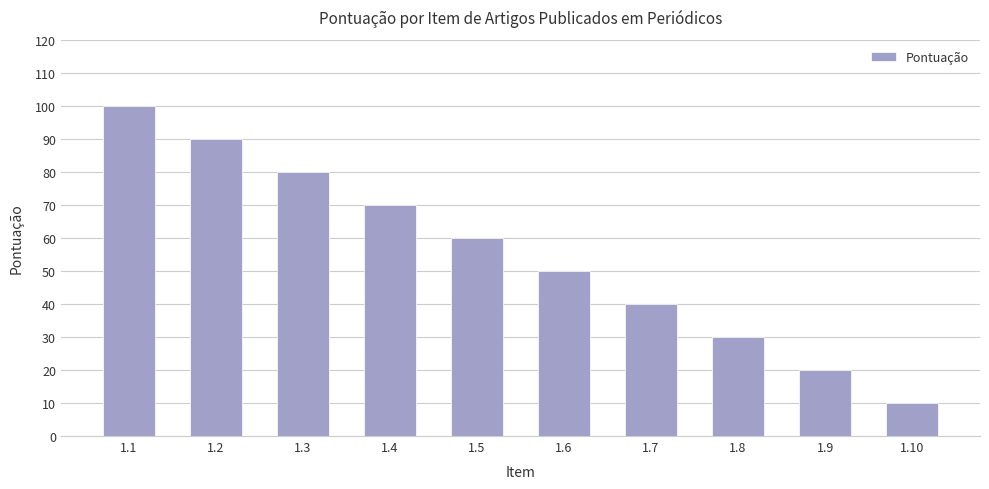

What is the value of the 5th bar from the left?

60